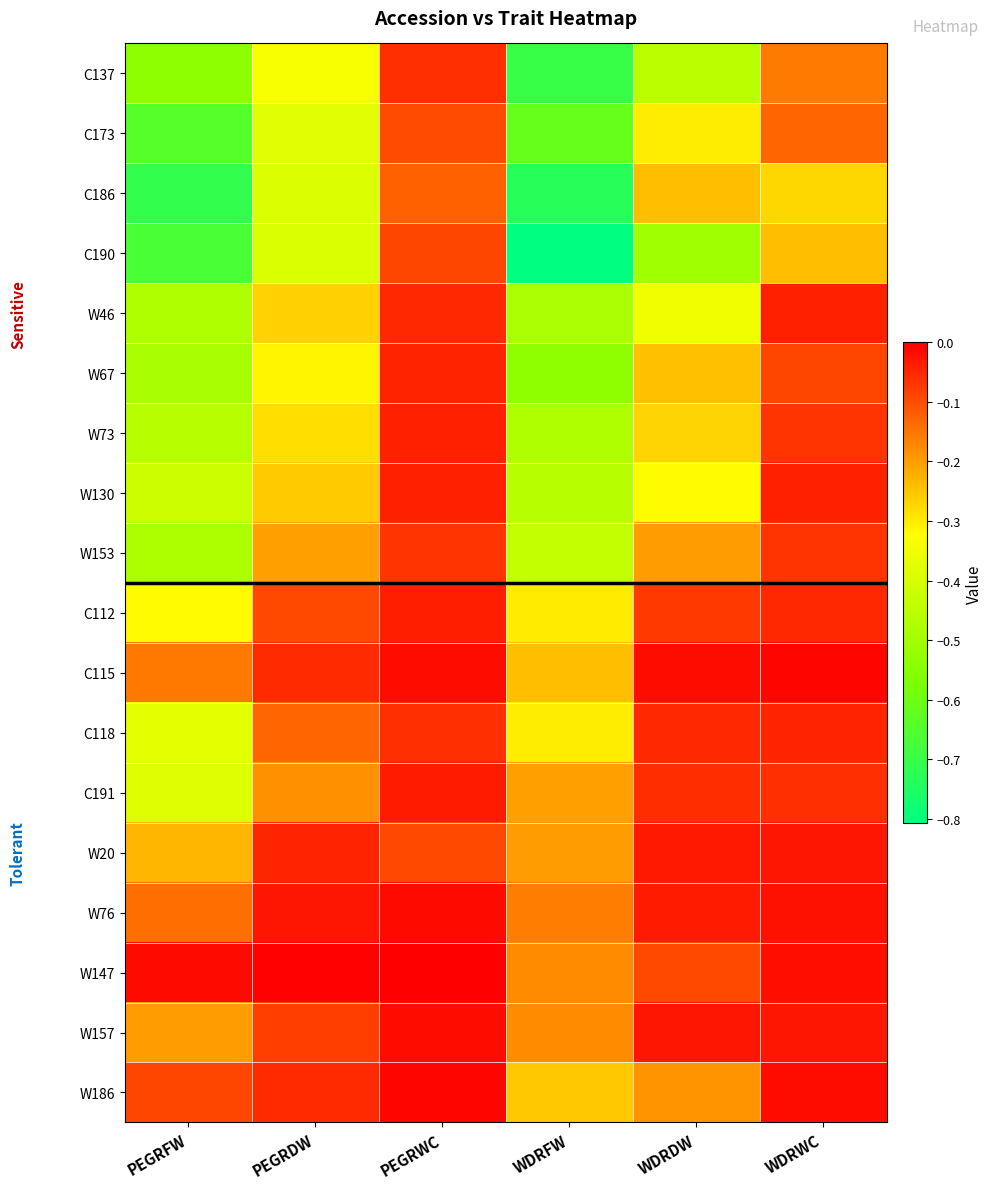

Which has a higher value, PEGRWC or PEGRDW?

PEGRWC